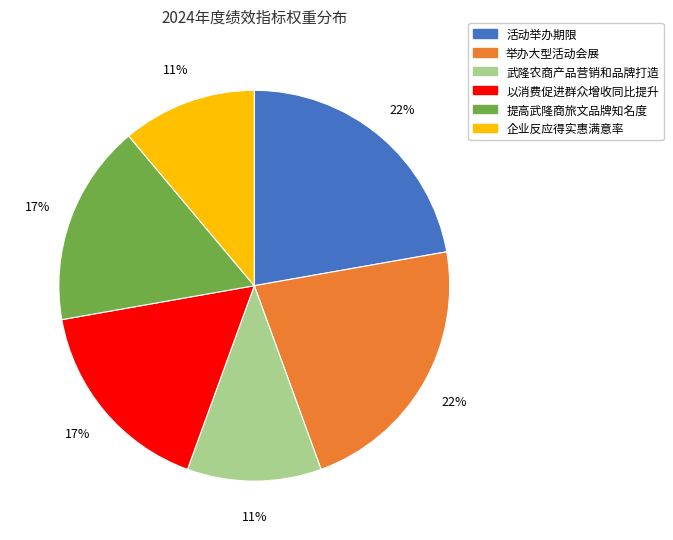

The 活动举办期限 slice represents 22% of the pie. True or false?

True